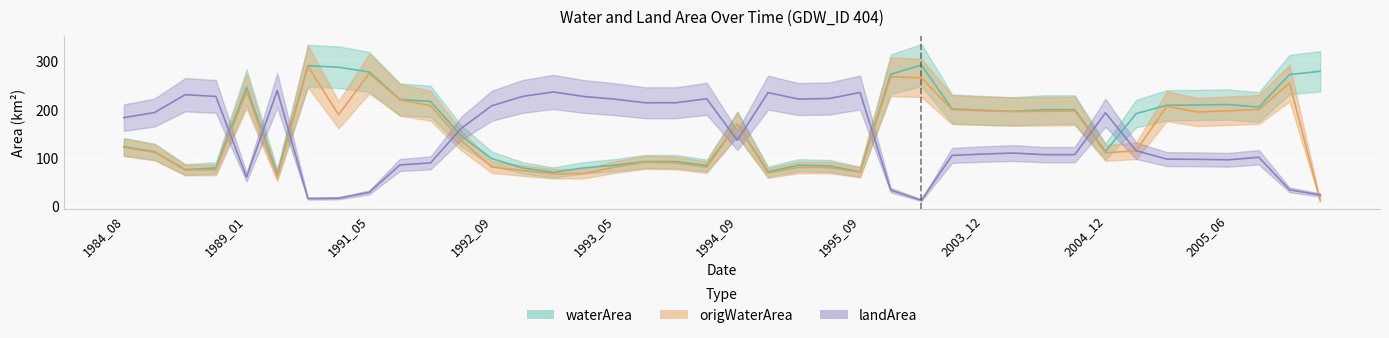

How many categories are shown in the chart?

40